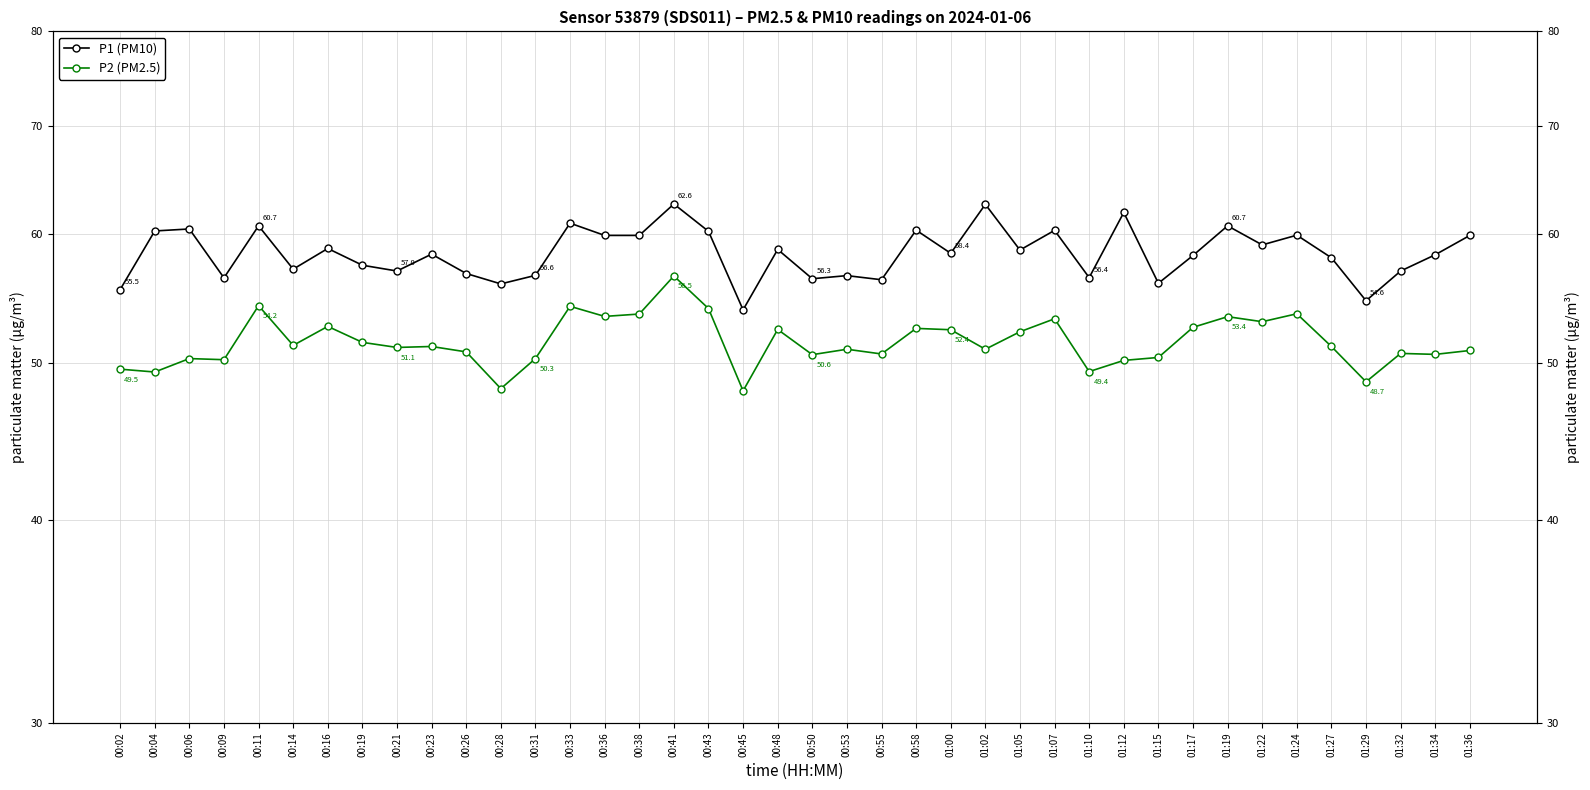

At which label does P2 (PM2.5) first exceed 51?

00:11